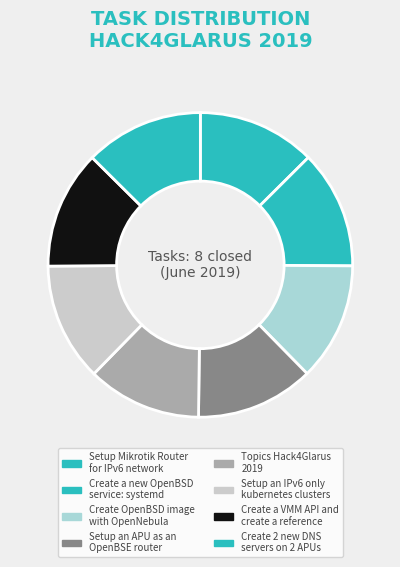

Is there a majority slice in this chart?

No